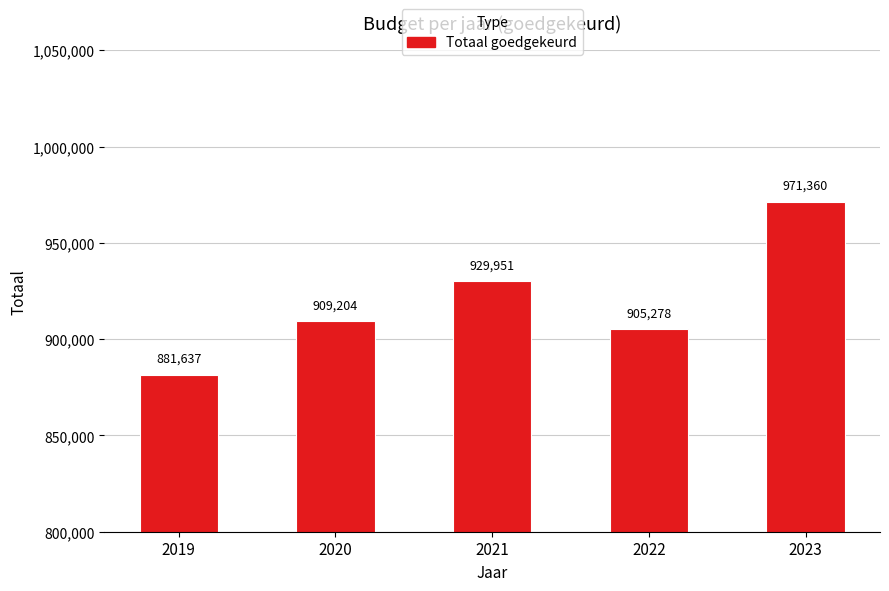

How many distinct data groups are displayed?

1